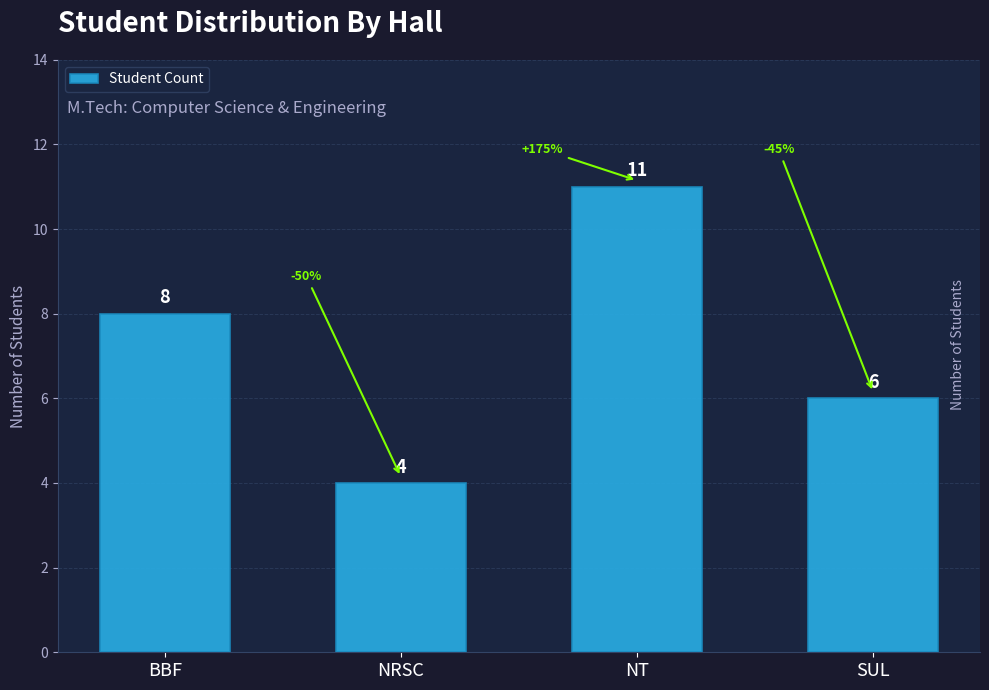

What position from the left is SUL?

4